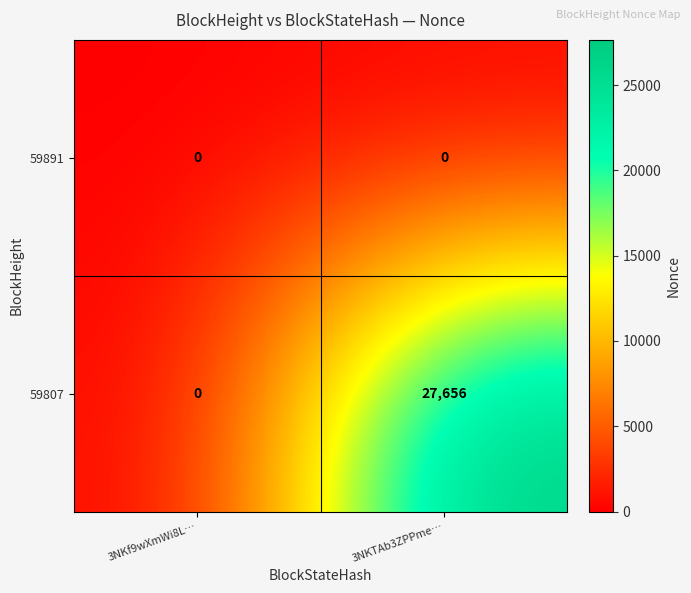

Reading left to right, extract all data points from this chart.

59891: 3NKf9wXmWi8L…=0	3NKTAb3ZPPme…=0
59807: 3NKf9wXmWi8L…=0	3NKTAb3ZPPme…=27656